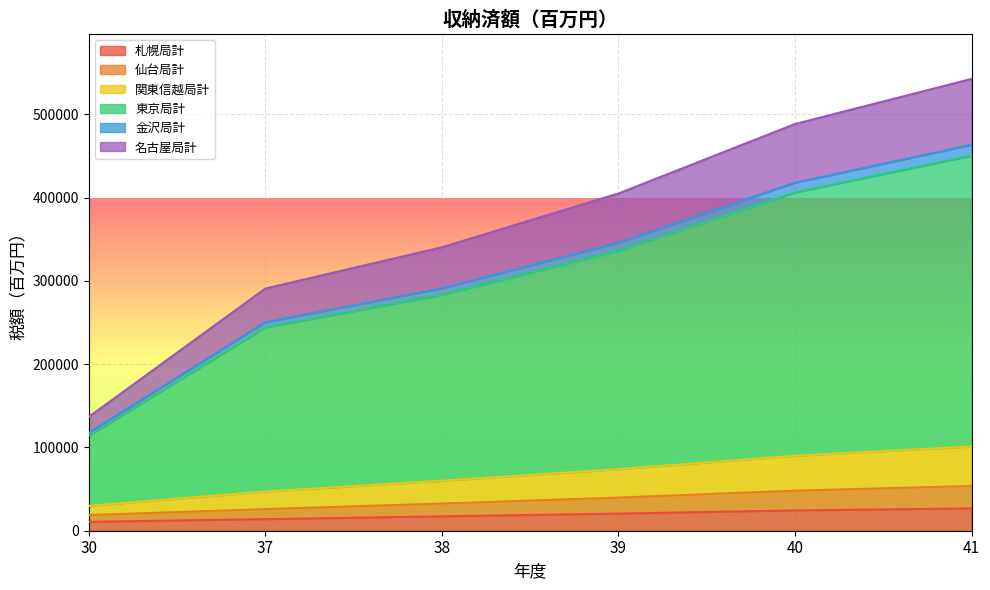

What is the maximum value for 札幌局計?

26792